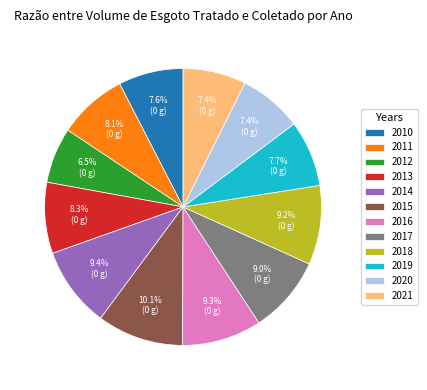

The 2010 slice represents 16% of the pie. True or false?

False